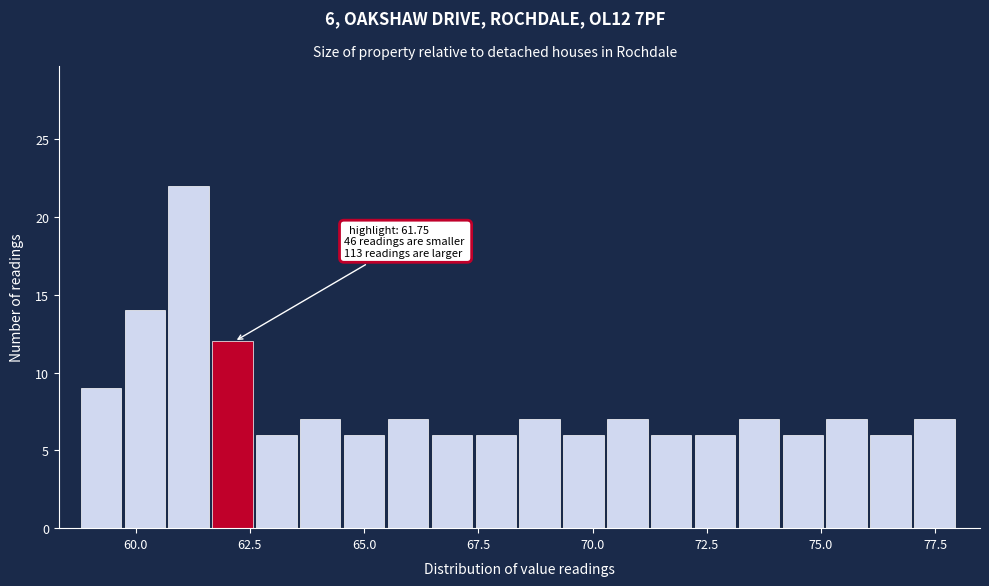

Around what value on the x-axis is the tallest bar? Give the approximate position of its centre, as read against the axis.

61.0